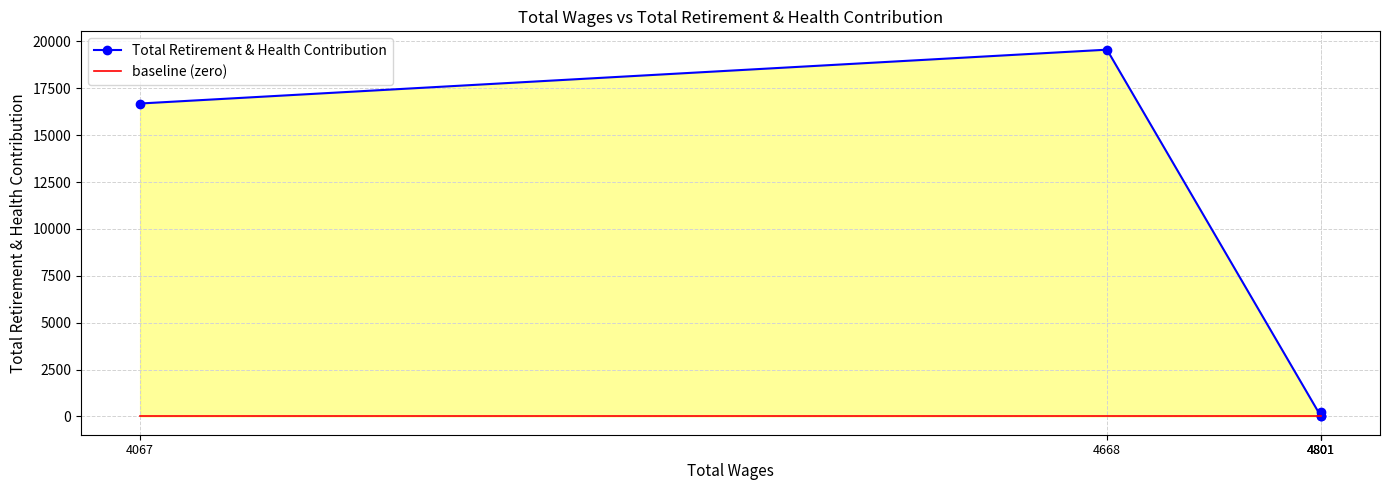

At how many categories does at least one series exceed 13372?

2